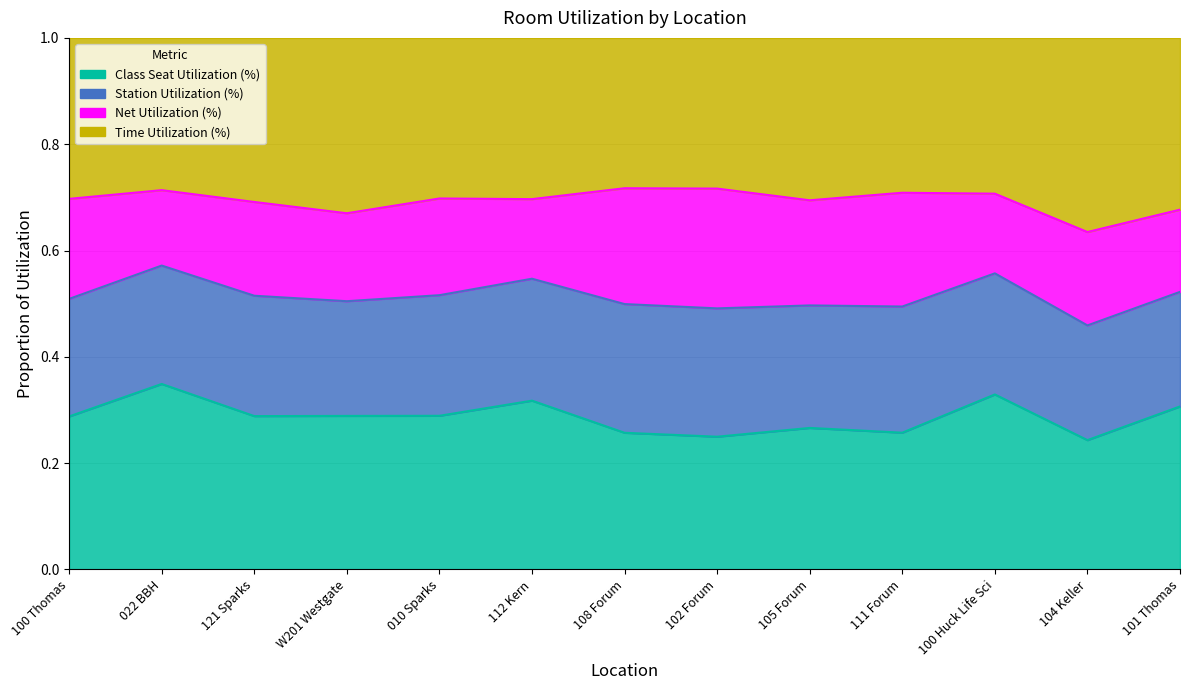

True or false: Net Utilization (%) line and Class Seat Utilization (%) line intersect in this chart.

False